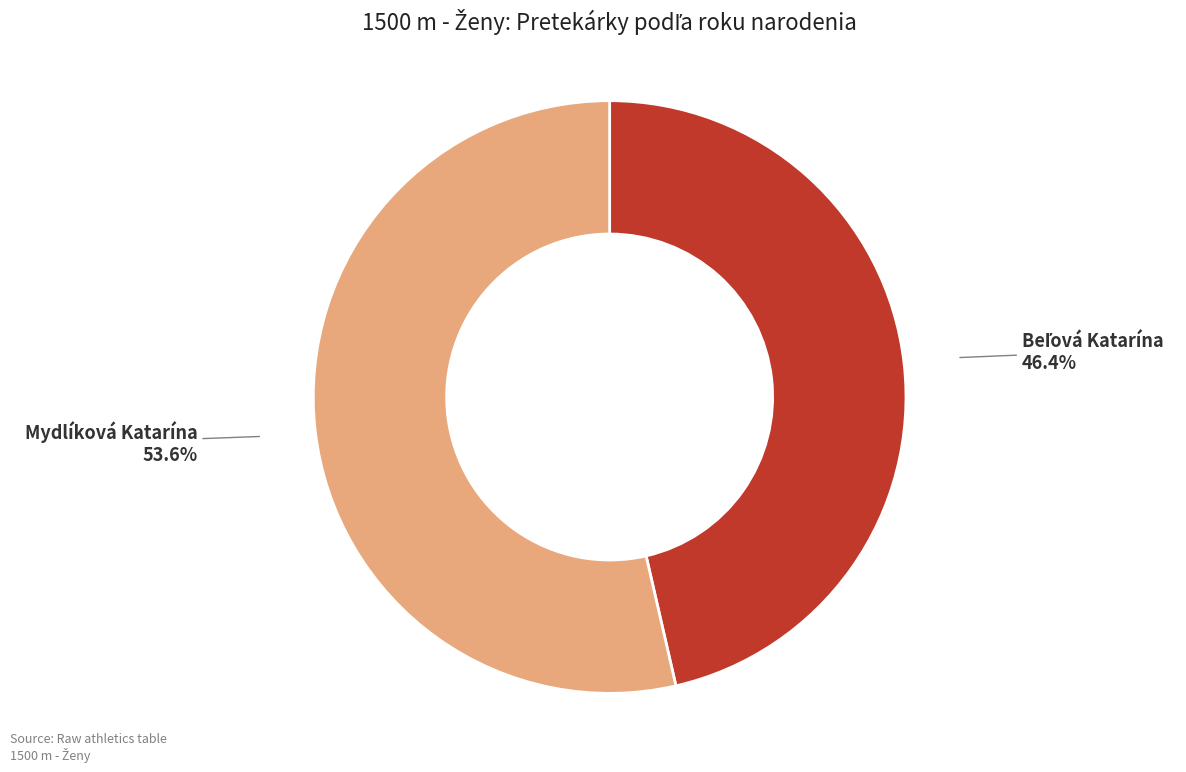

Is there any slice that represents more than half of the pie?

Yes